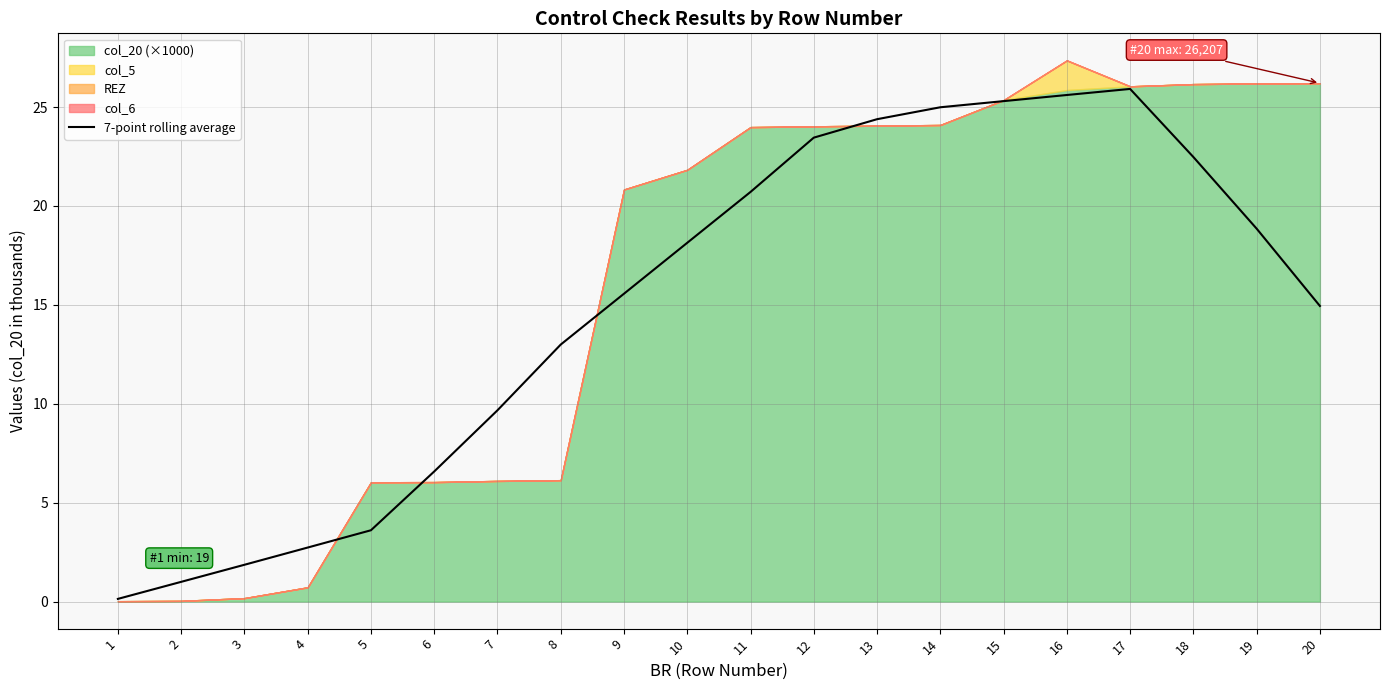

How many interior local peaks (higher than both neighbors) does the data have?

1